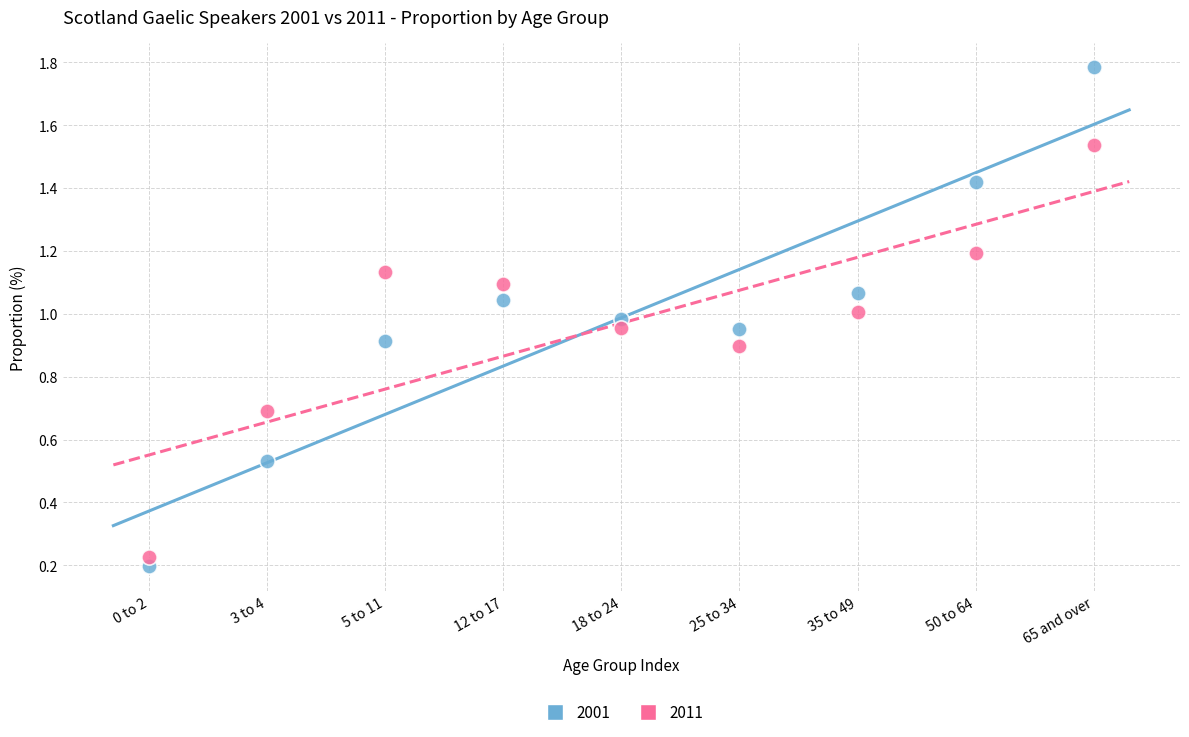

Which series reaches the maximum Y coordinate?

2001